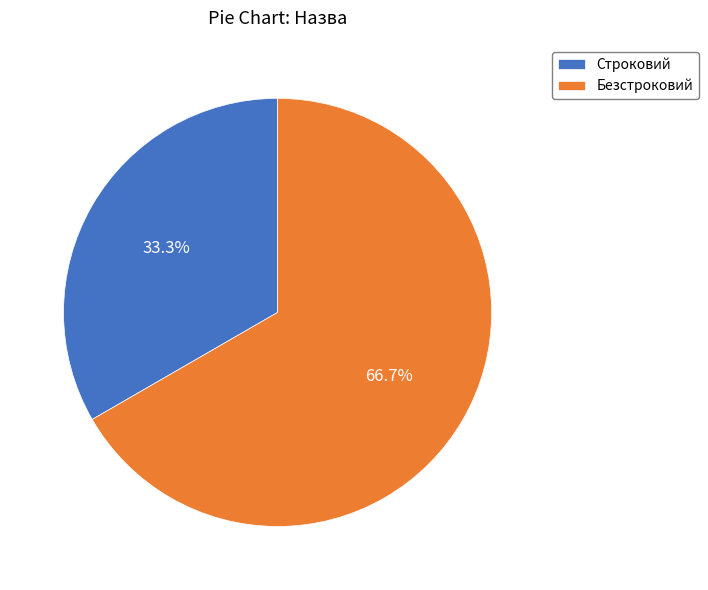

Which category accounts for the majority?

Безстроковий